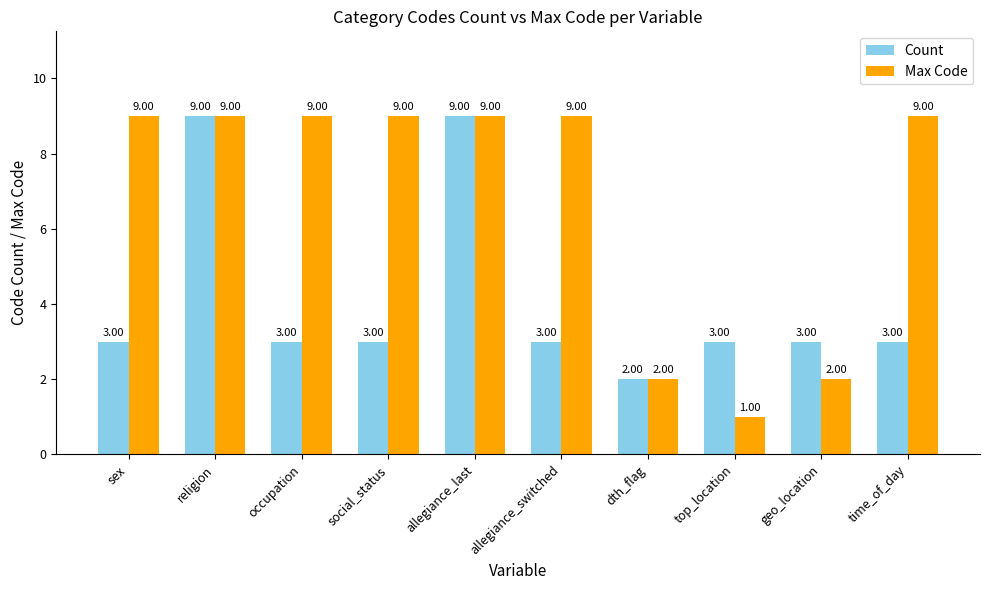

At how many categories does at least one series exceed 7?

7